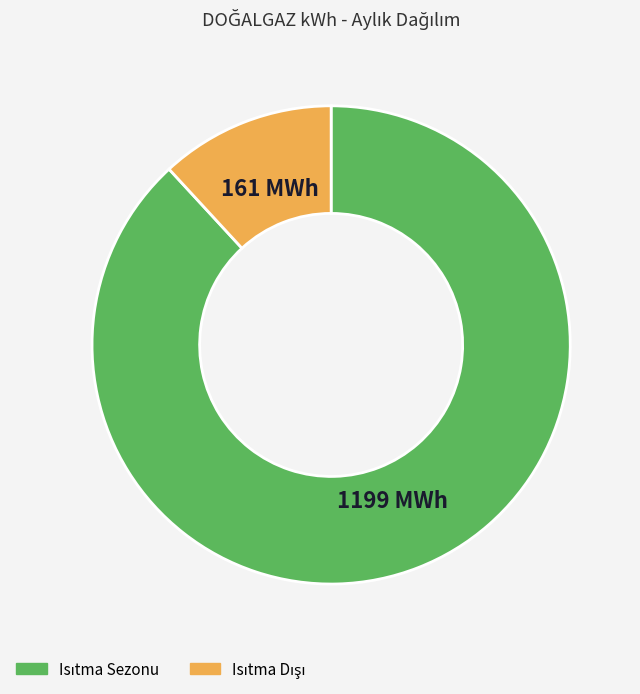

Is there any slice that represents more than half of the pie?

Yes